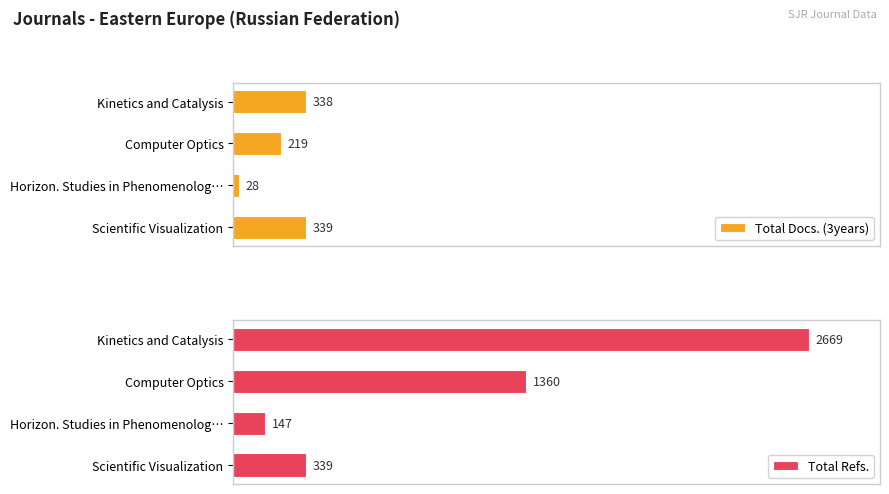

At which label is Total Docs. (3years) closest to 183?

Computer Optics